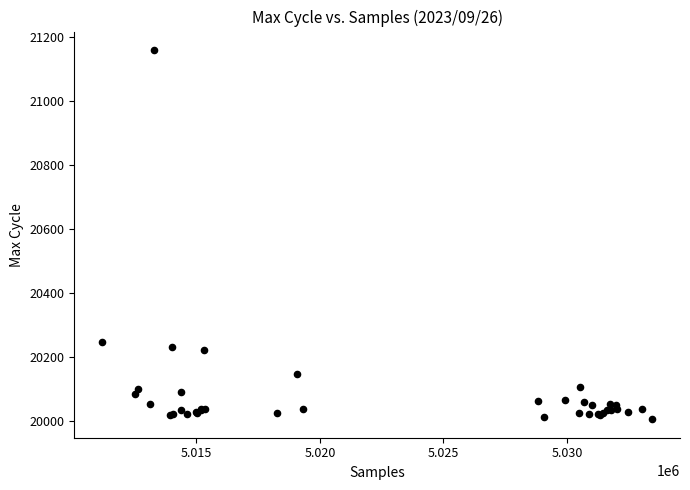

What Y value in the scatter plot is closest to 20582?

20248